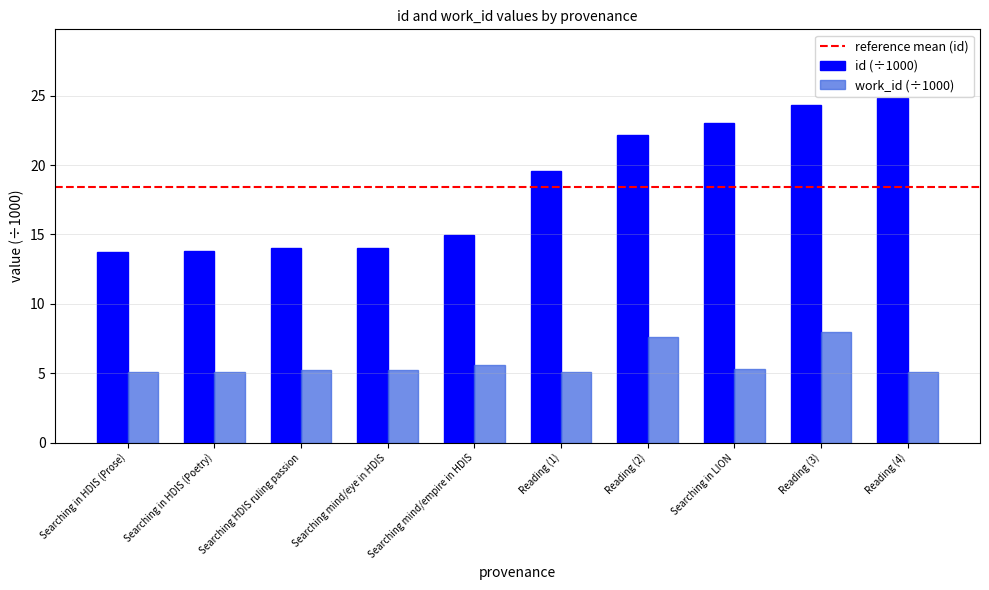

Rank the series by their average value, from highest to lowest.

id (÷1000), work_id (÷1000)